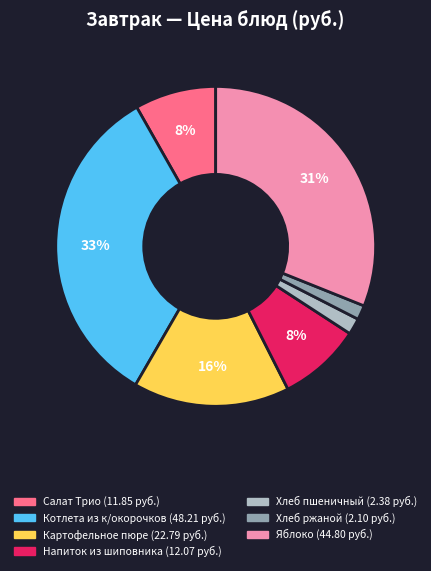

Is Напиток из шиповника the majority of the pie?

No